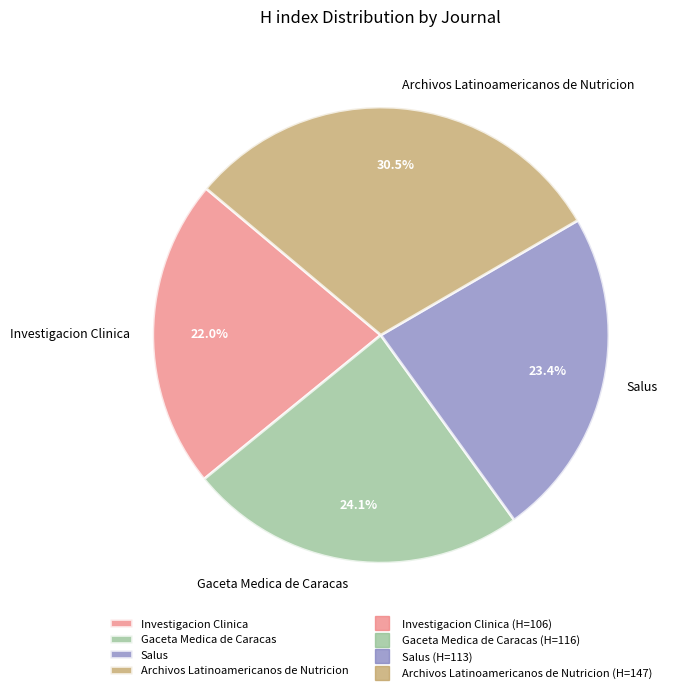

Which category has the smallest portion of the pie?

Investigacion Clinica